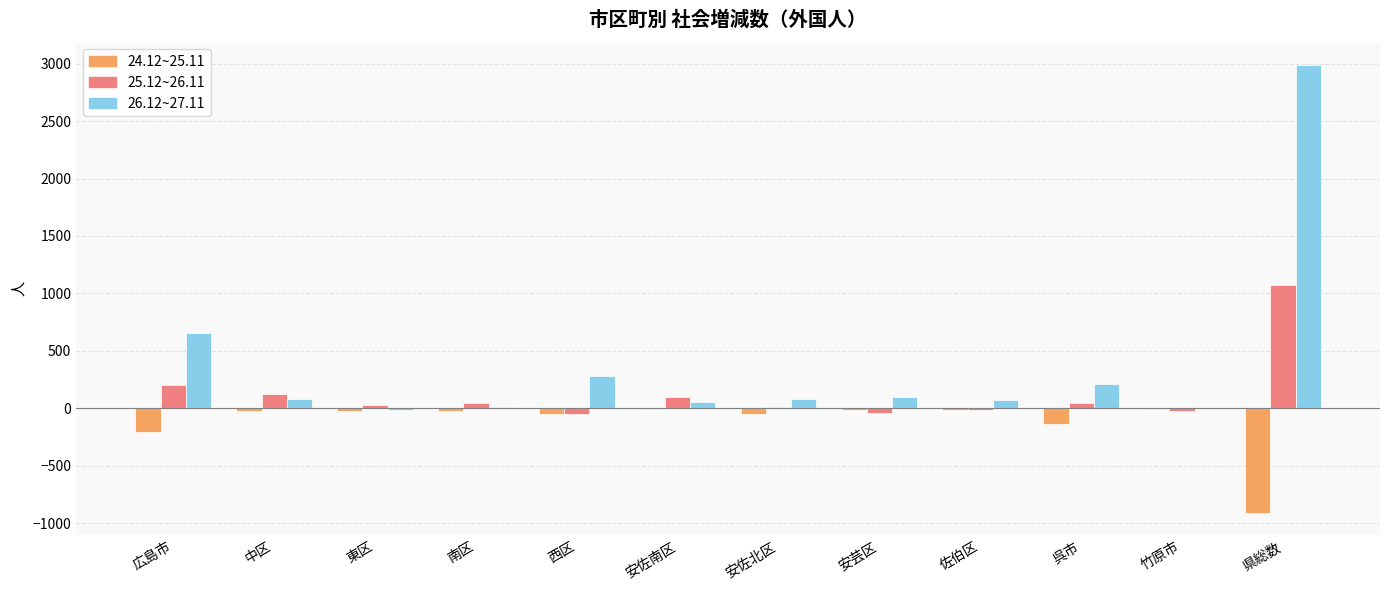

Which series has the largest range (max minus min)?

26.12~27.11